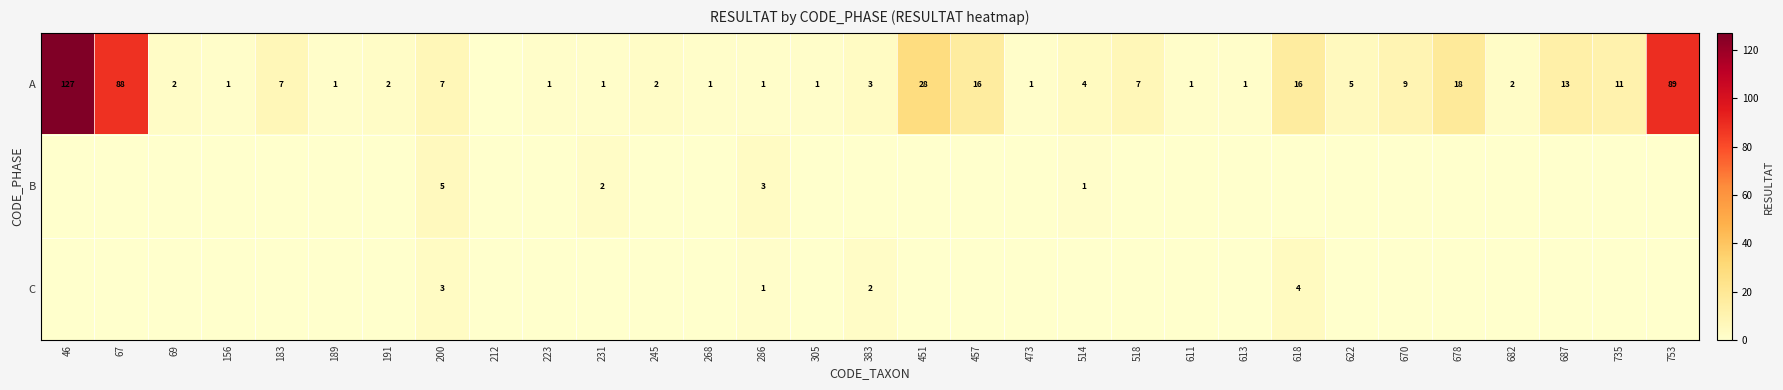

The value of A at 670 is 12. True or false?

False